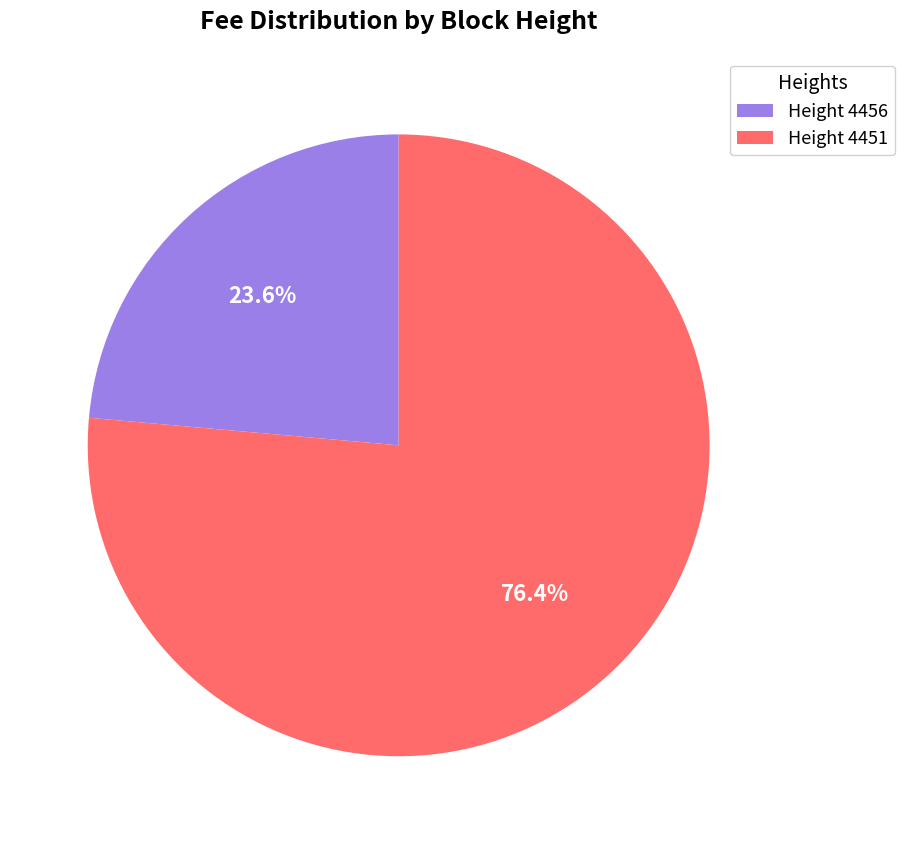

How many slices are in this pie chart?

2